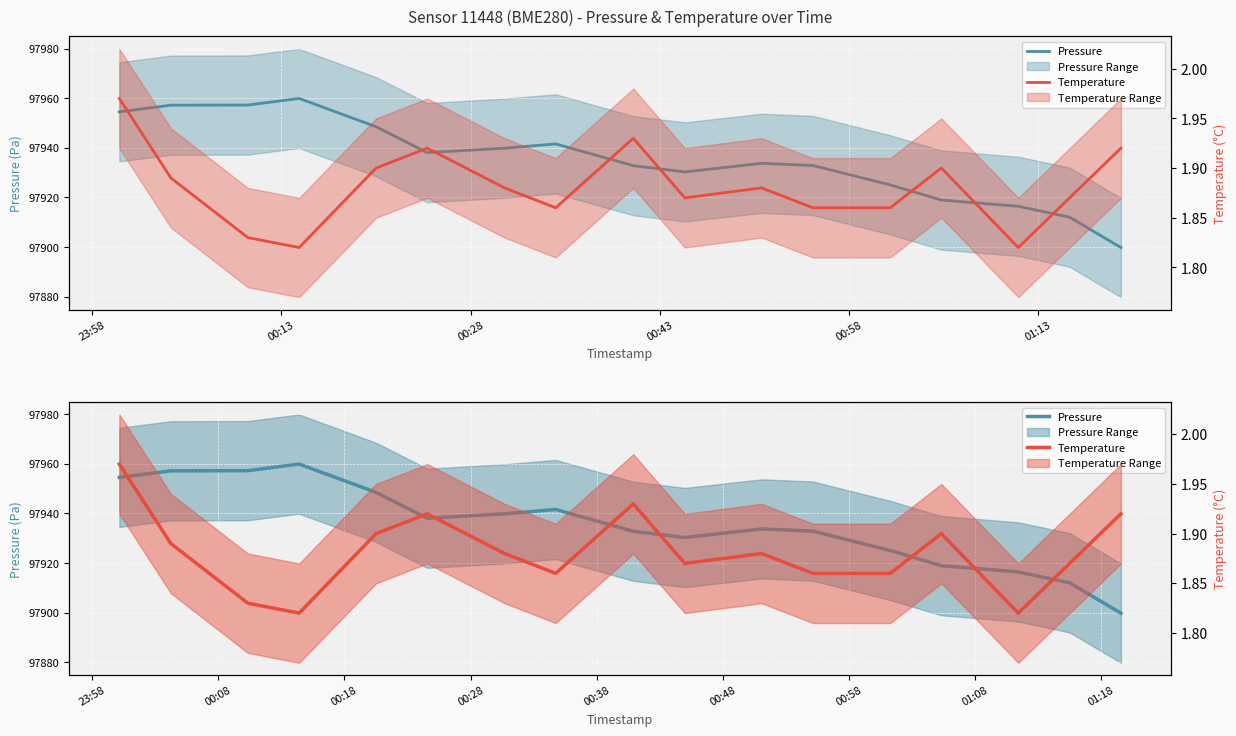

True or false: Pressure and Temperature cross at least once.

False